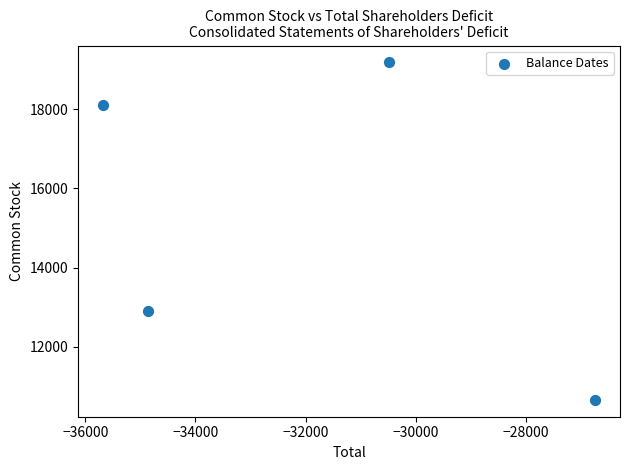

What is the range of Y values (max minus min)?

8531